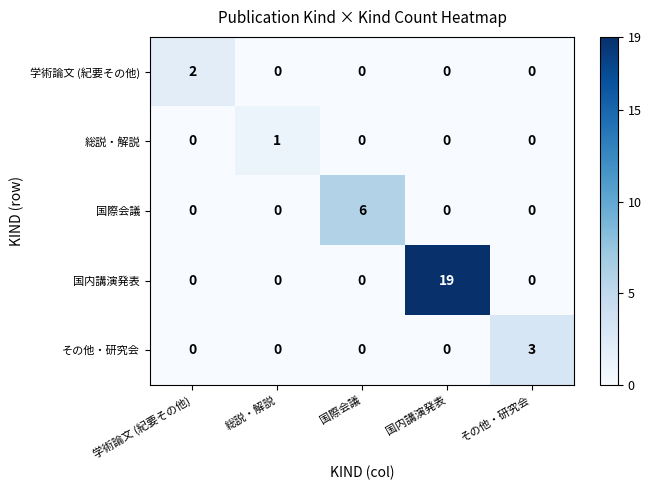

Which series changed the most between 学術論文 (紀要その他) and 国内講演発表?

国内講演発表